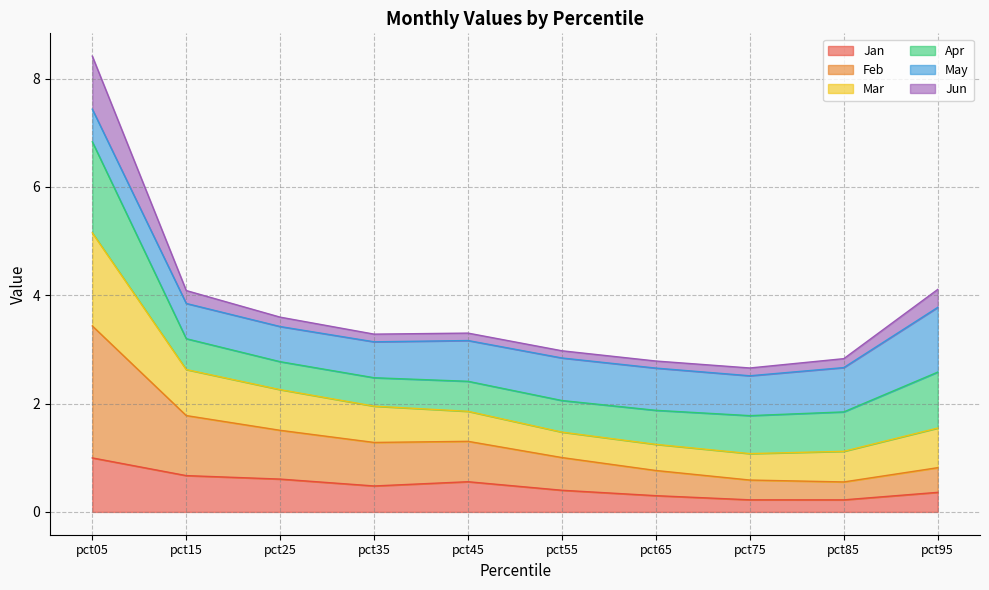

Is it true that Feb equals 0.4 at pct65?

False